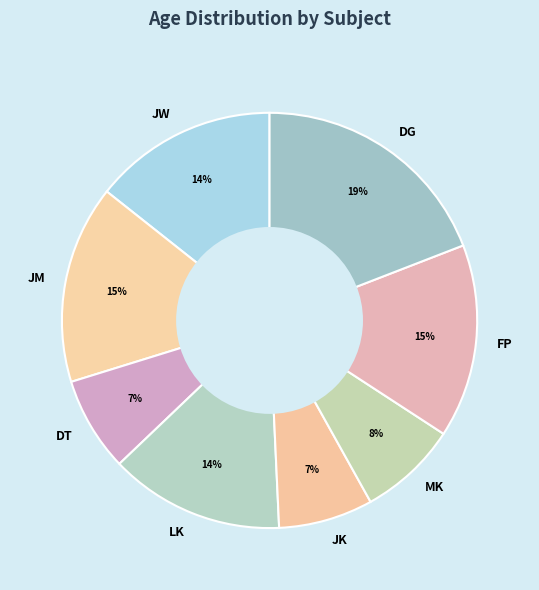

Approximately how many times larger is the value at JK compared to JW?

0.5